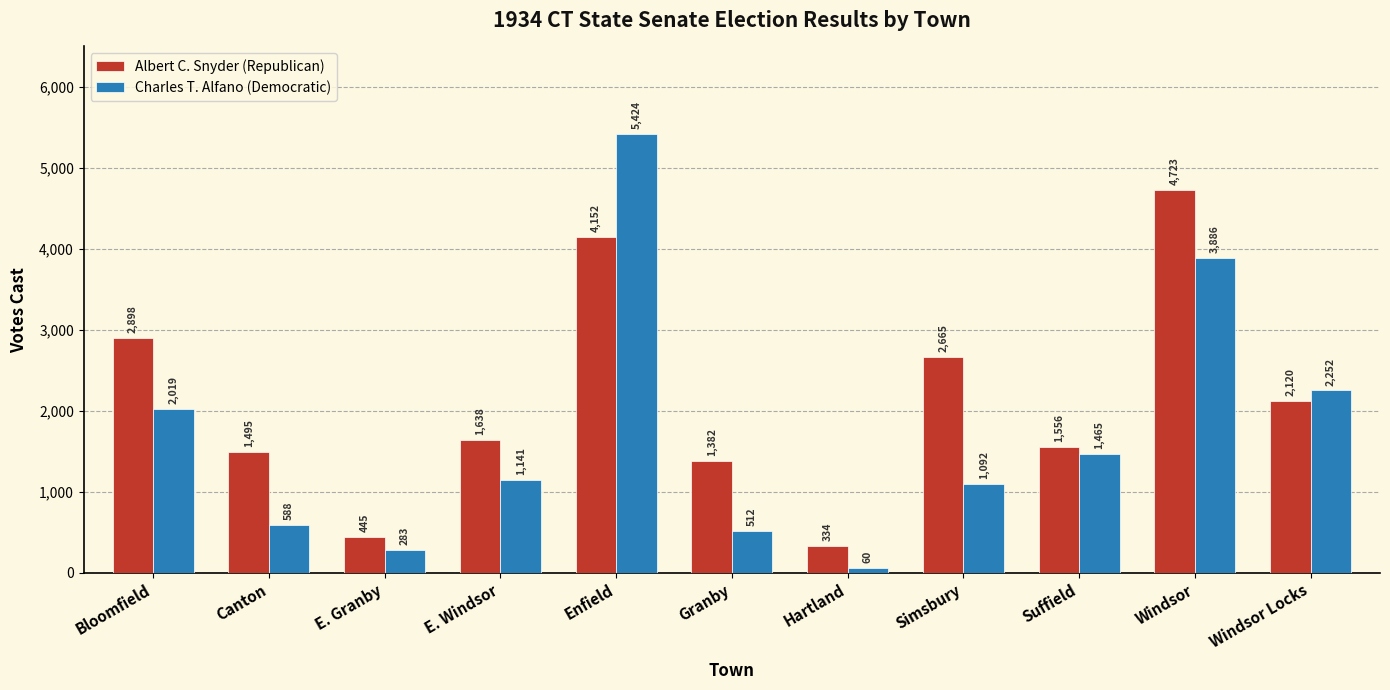

What is the greatest value displayed?

5424